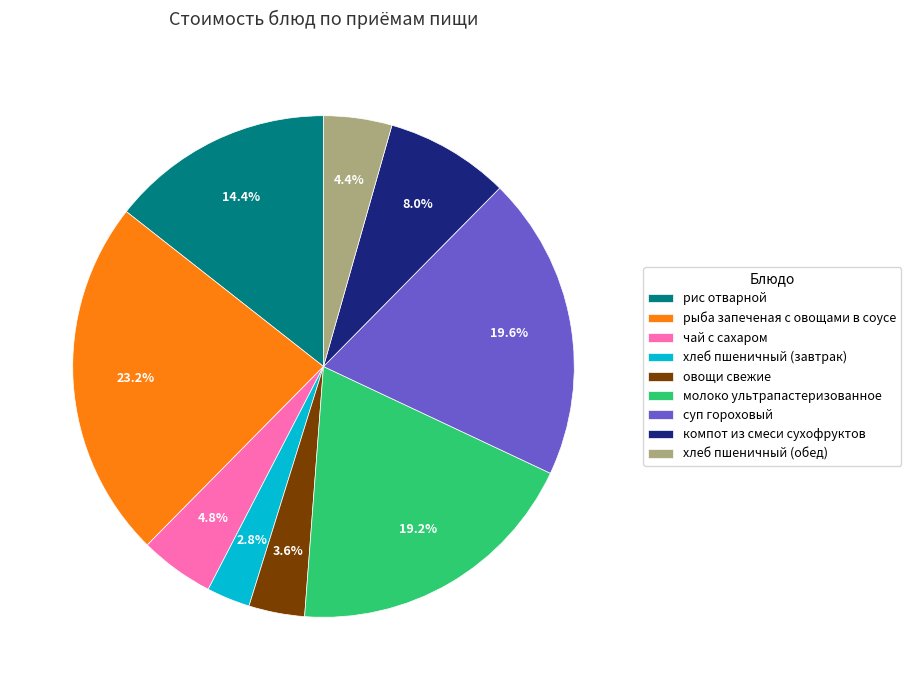

Between чай с сахаром and хлеб пшеничный (завтрак), which is larger?

чай с сахаром